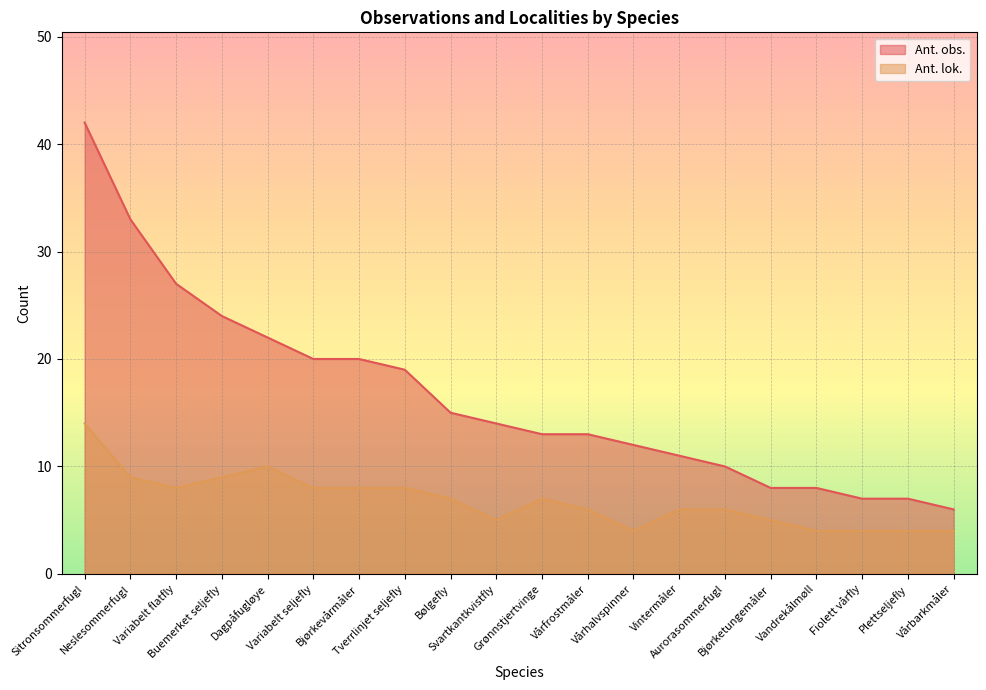

What is the difference between the highest and lowest values at Variabelt flatfly?

19